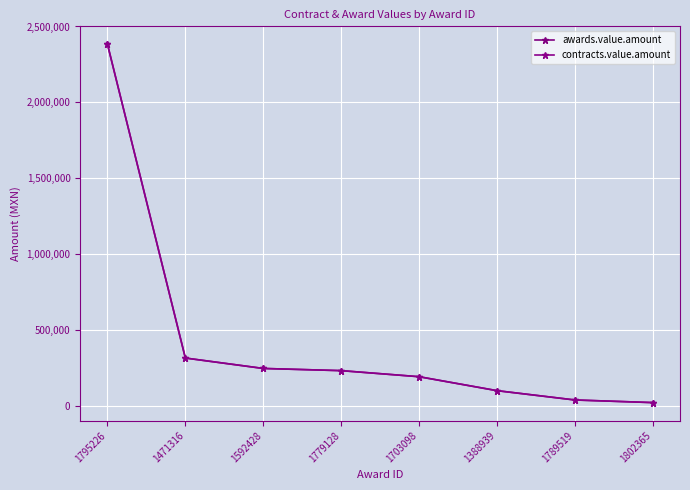

Is this an area chart (filled region under the line)?

No